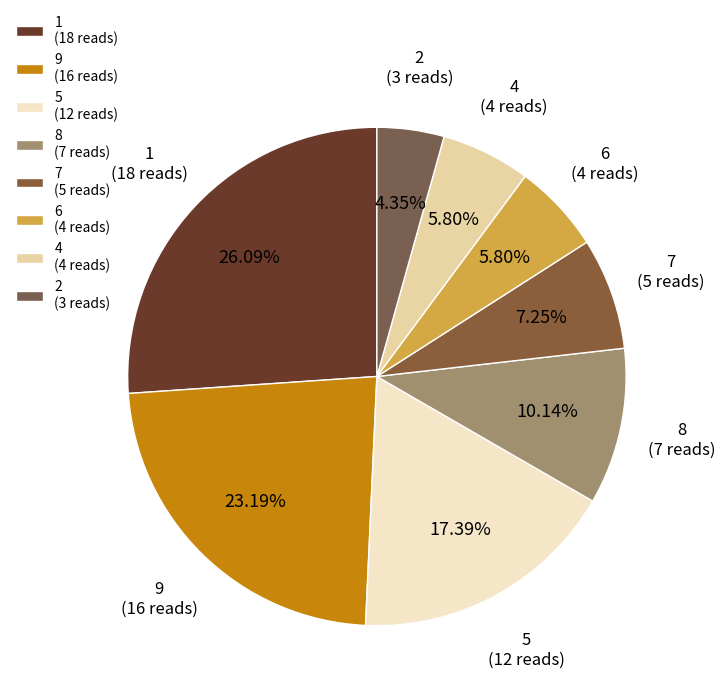

Does 2 account for over 50% of the chart?

No